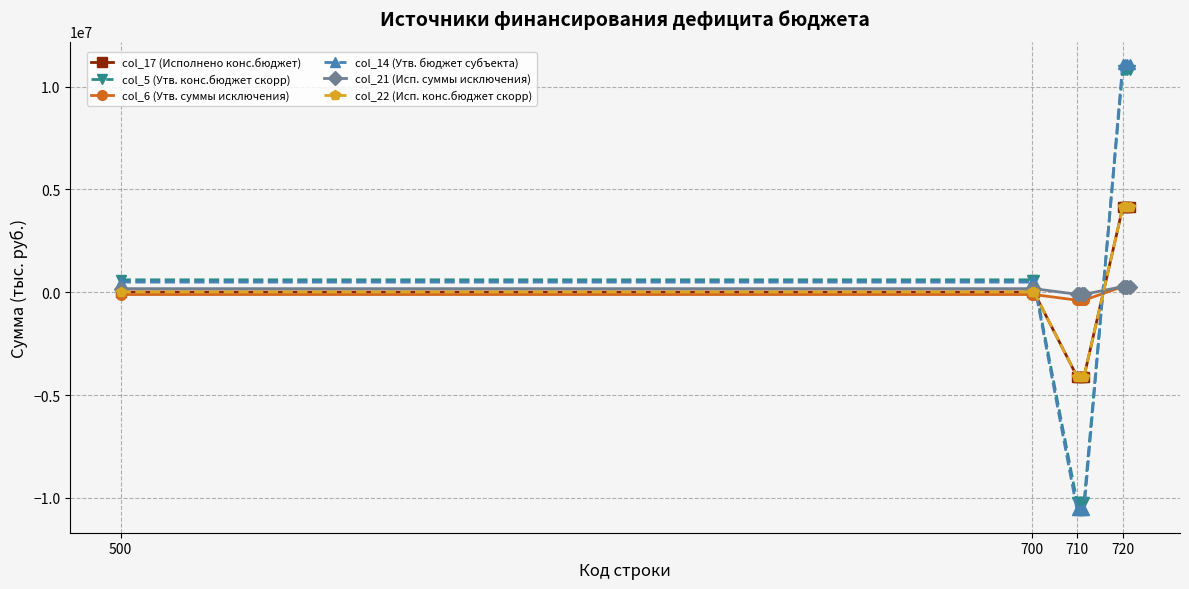

Does the chart have visible grid lines?

Yes